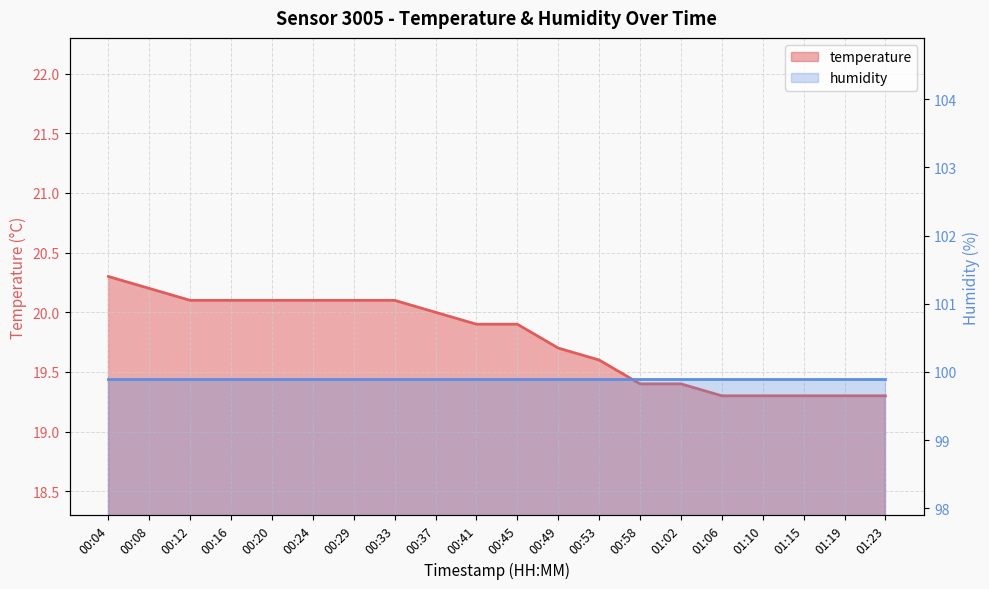

What is the label of the 15th point from the right?

00:24